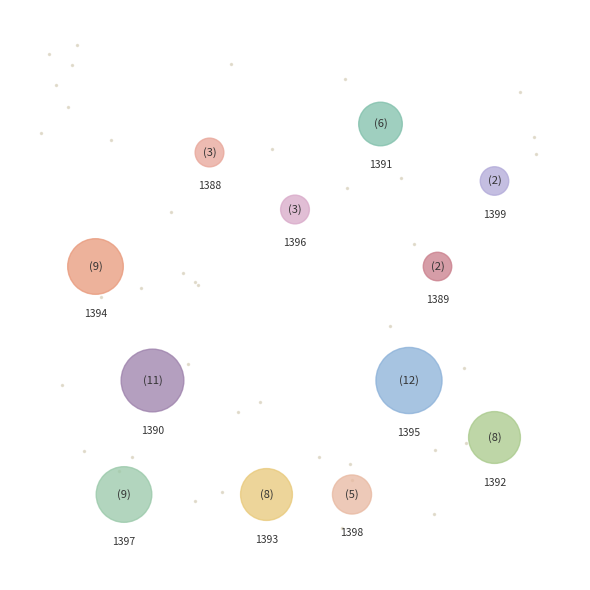

What percentage is the 1395 slice, to the nearest percent?

15%